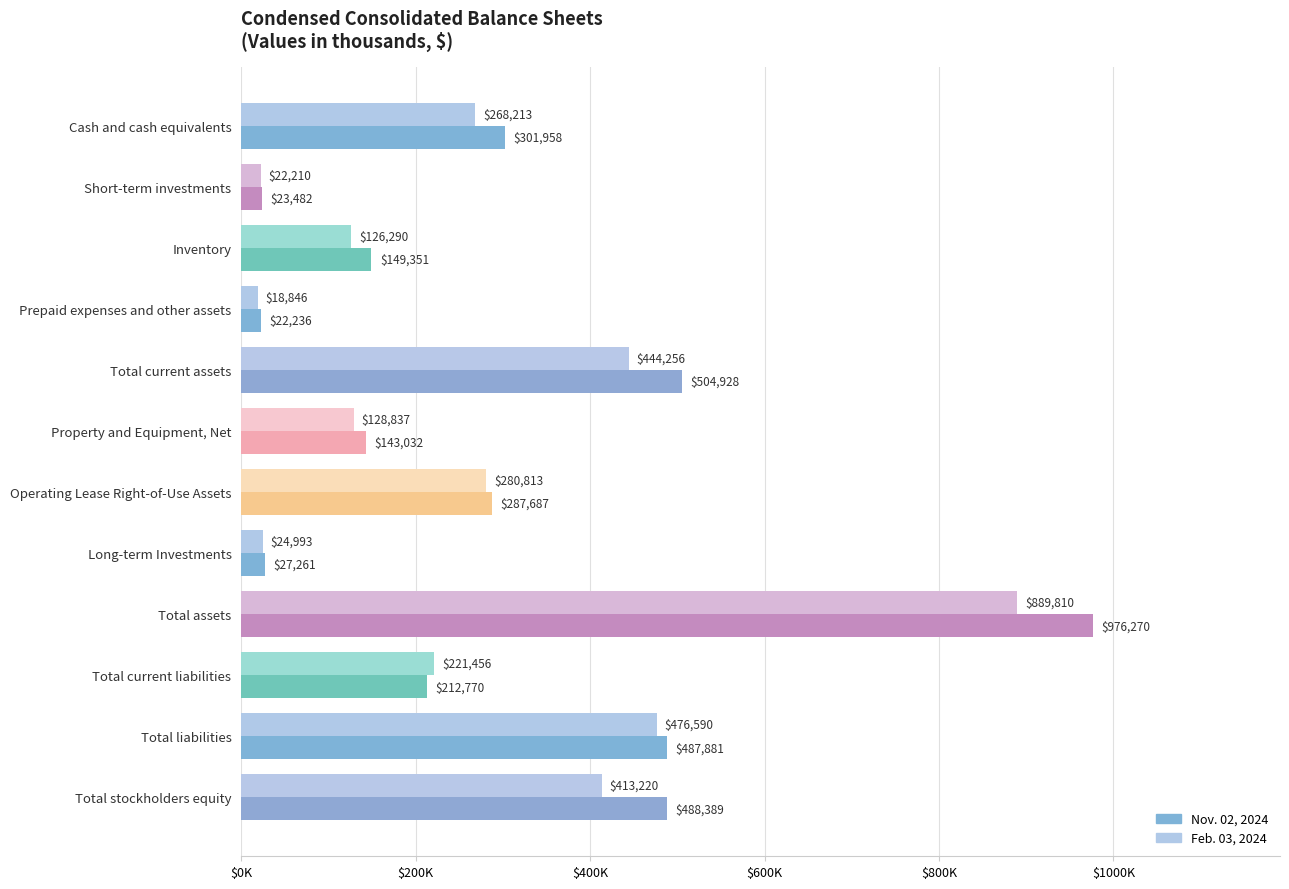

What are all the series names shown in the legend?

Nov. 02, 2024, Feb. 03, 2024